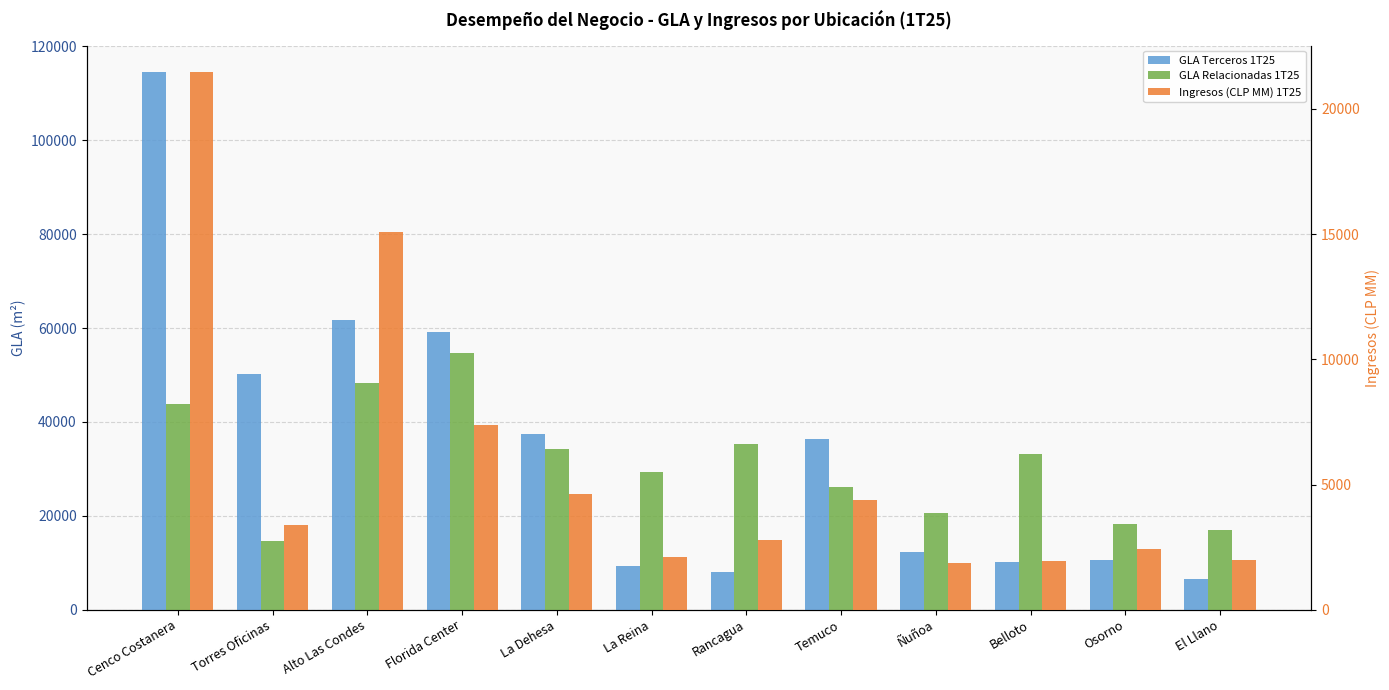

What is the label of the 3rd bar from the right?

Belloto